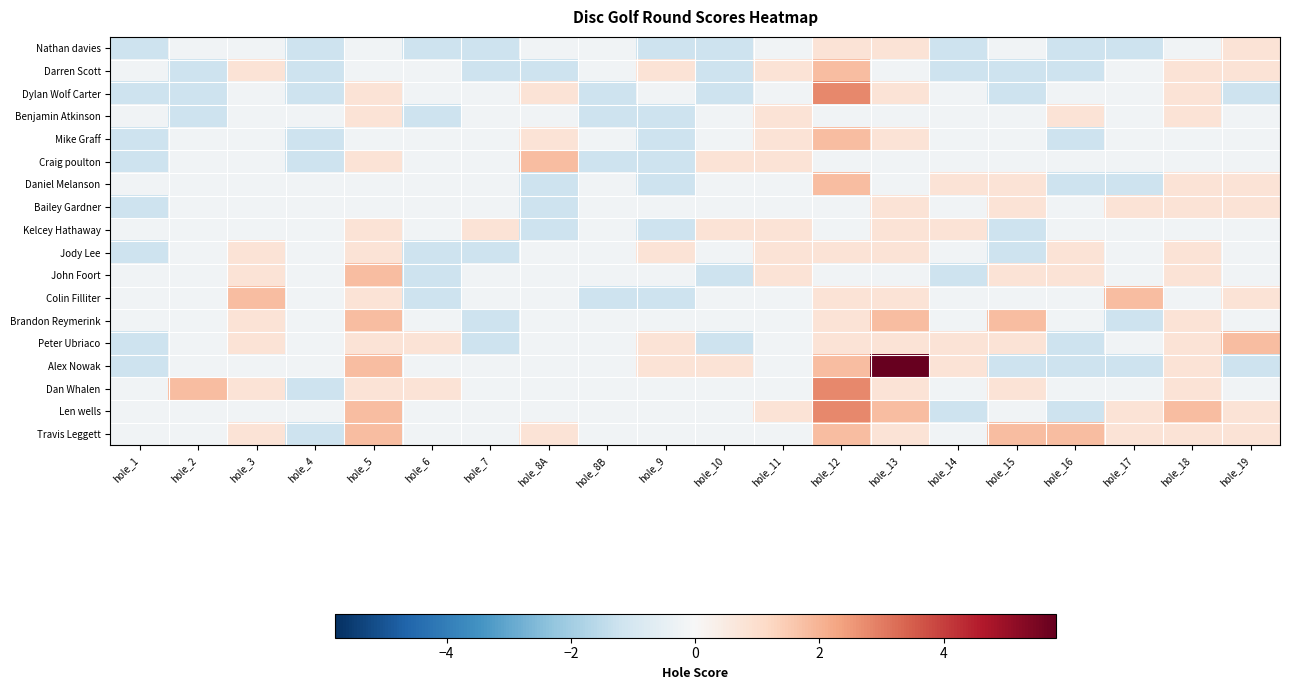

What is the difference between the highest and lowest values at hole_7?

2.0